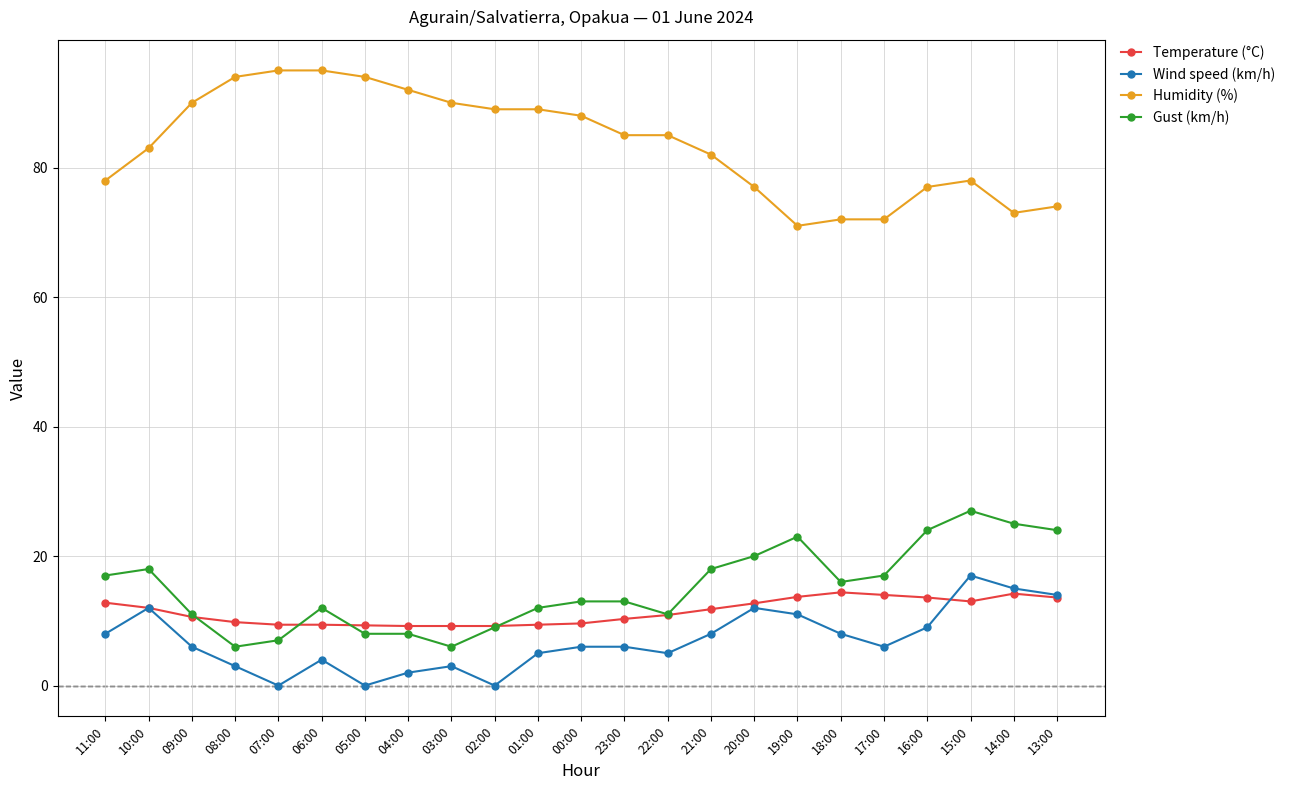

Does the chart have visible grid lines?

Yes